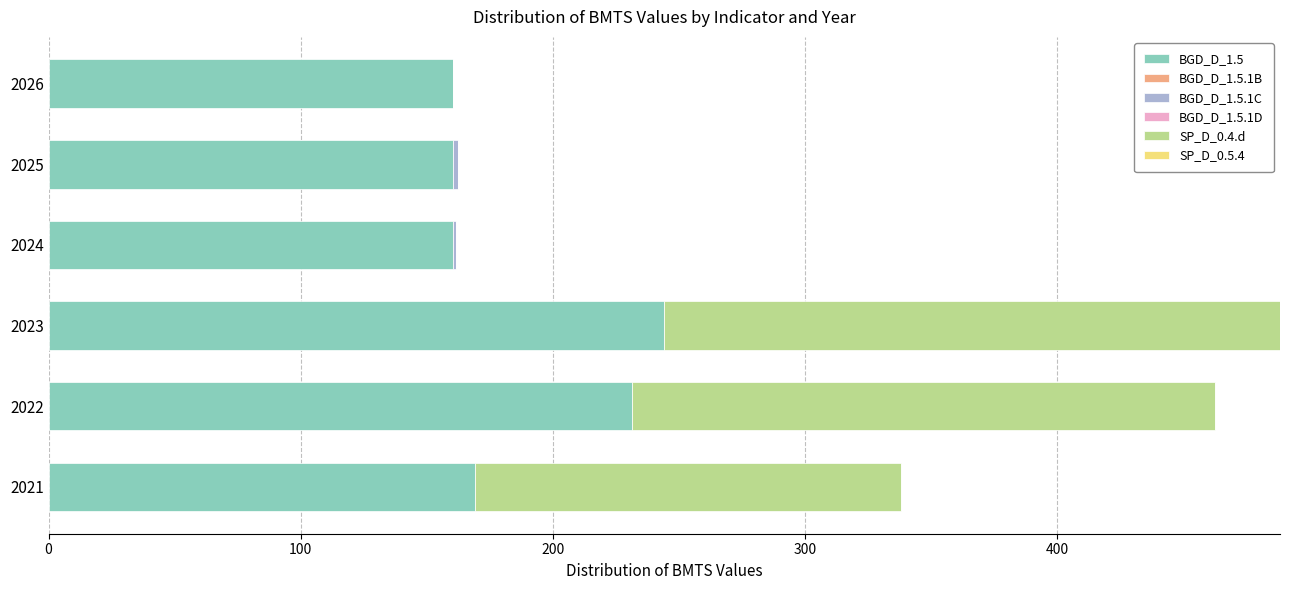

The BGD_D_1.5 series shows 160.2 at 2026. True or false?

True